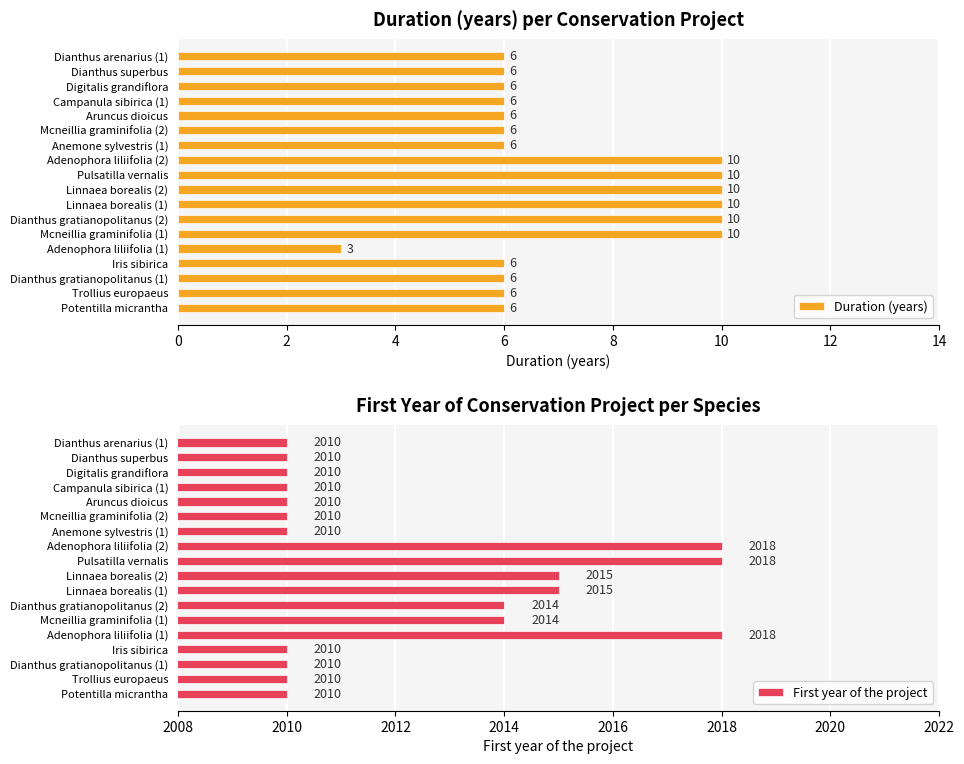

True or false: Duration (years) has a value of 3 at Linnaea borealis (2).

False